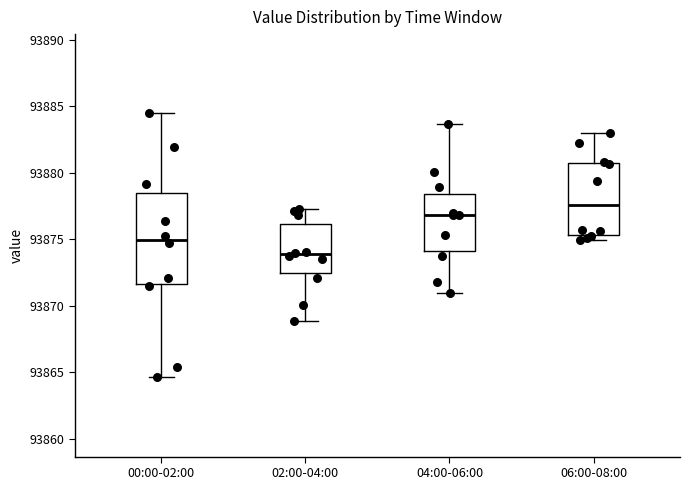

Which box's median line is the highest?

06:00-08:00